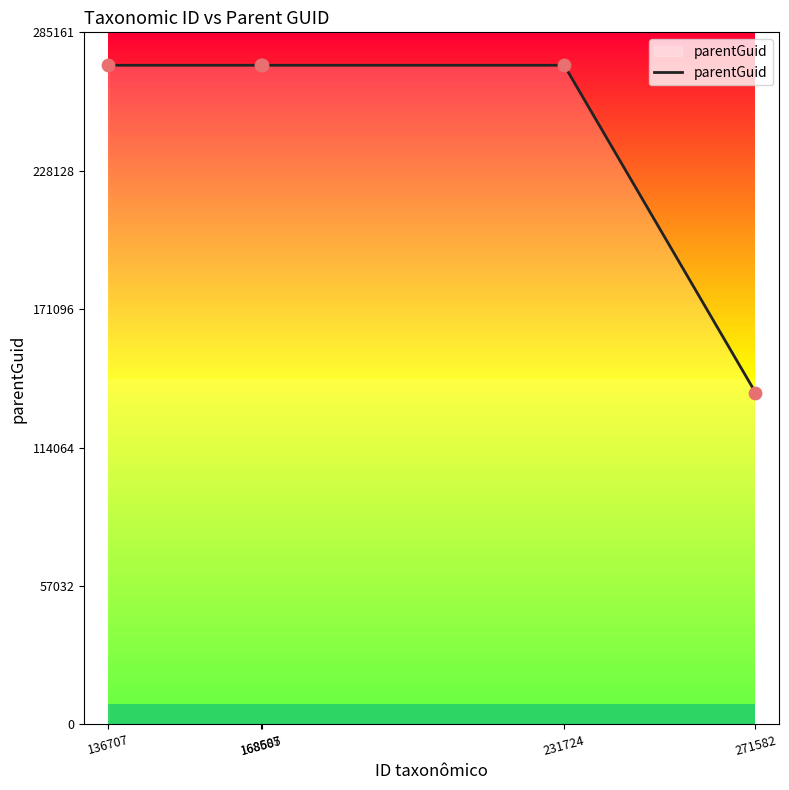

Which has a higher value, 271582 or 136707?

136707